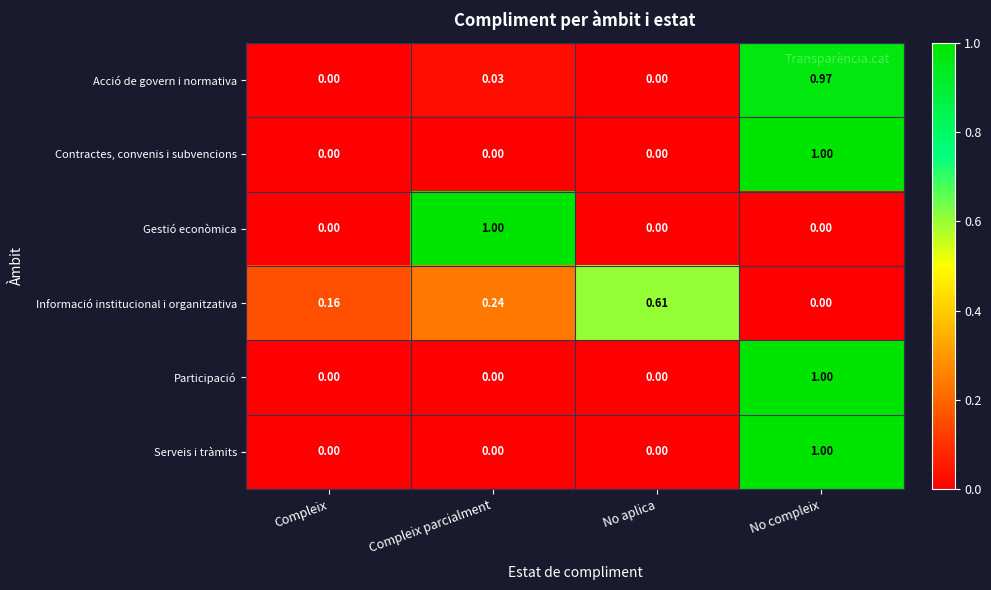

At how many categories does at least one series exceed 0?

4